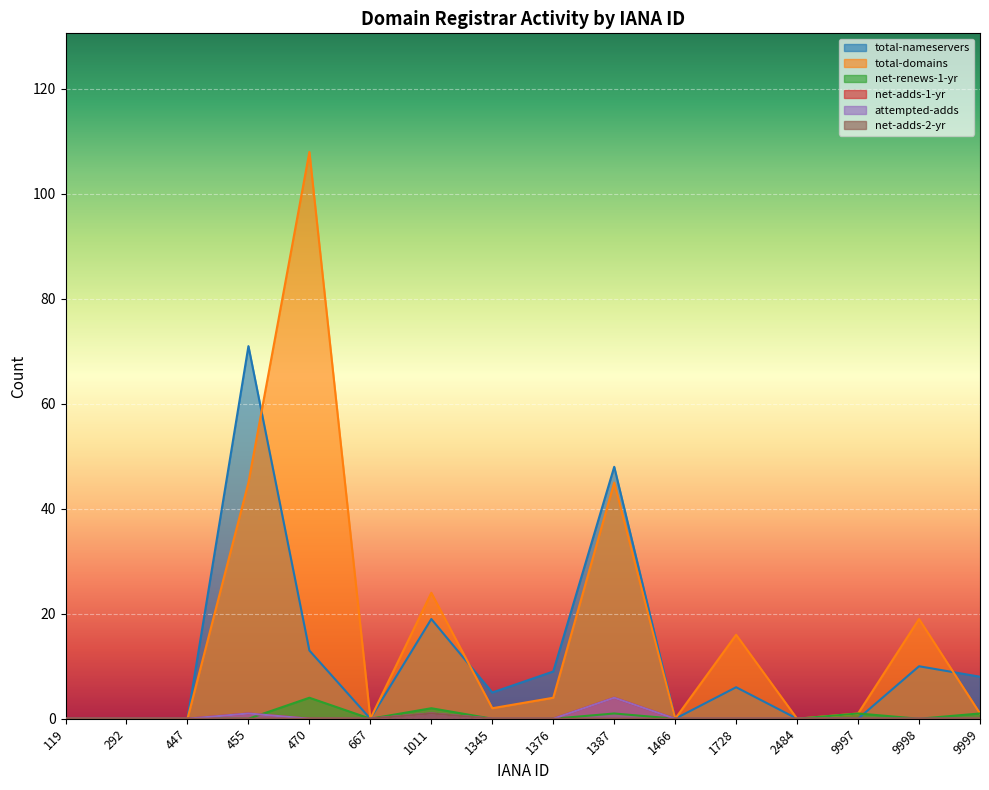

True or false: net-adds-1-yr and net-adds-2-yr intersect in this chart.

False